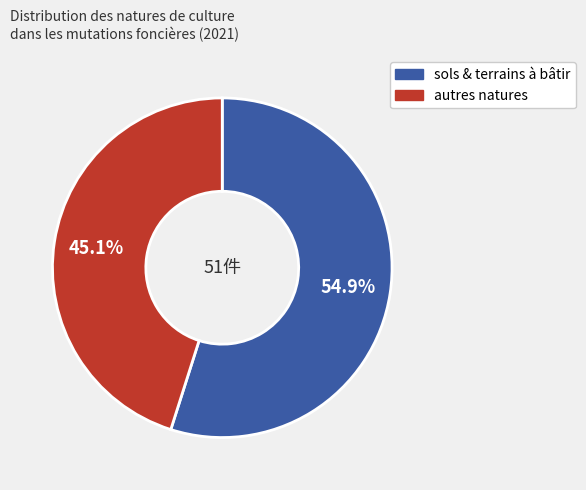

Does any single category account for the majority?

Yes